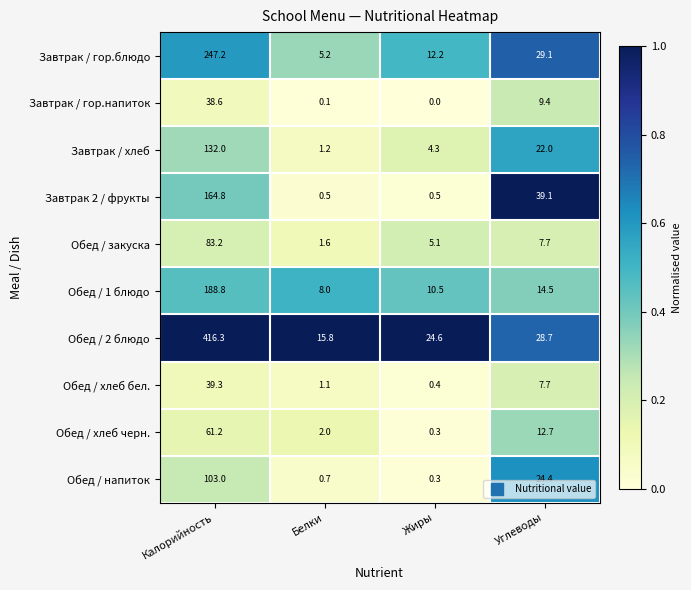

Rank the series by their maximum value, from lowest to highest.

Завтрак / гор.напиток, Обед / хлеб бел., Обед / хлеб черн., Обед / закуска, Обед / напиток, Завтрак / хлеб, Завтрак 2 / фрукты, Обед / 1 блюдо, Завтрак / гор.блюдо, Обед / 2 блюдо